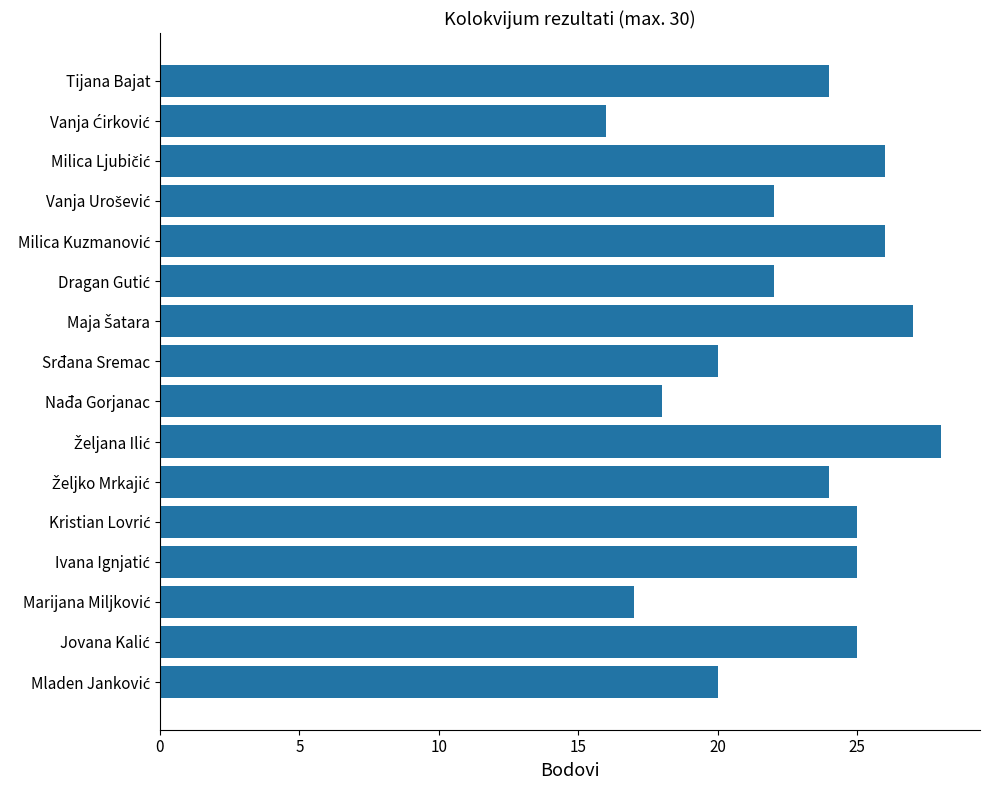

What is the greatest value displayed?

28